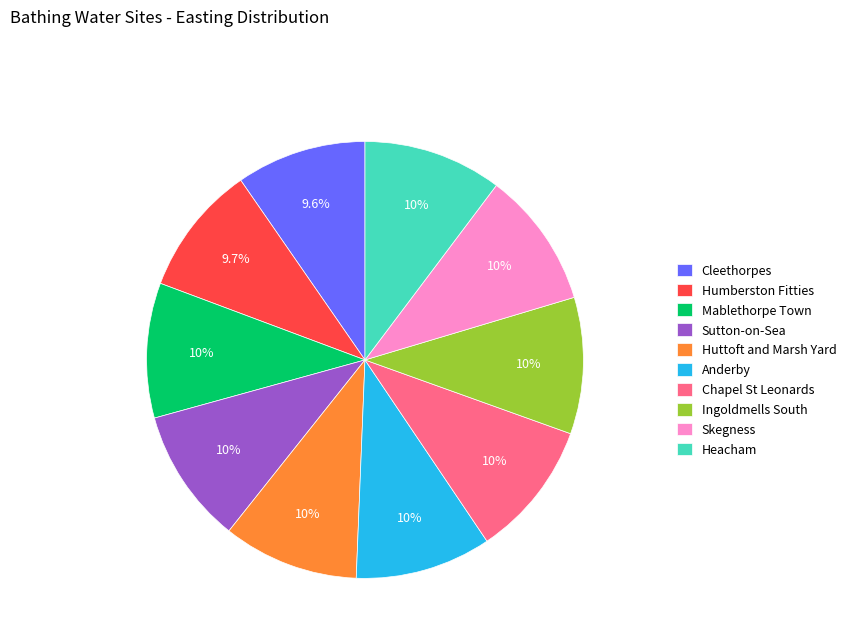

Is it true that Mablethorpe Town is 10% of the pie?

True